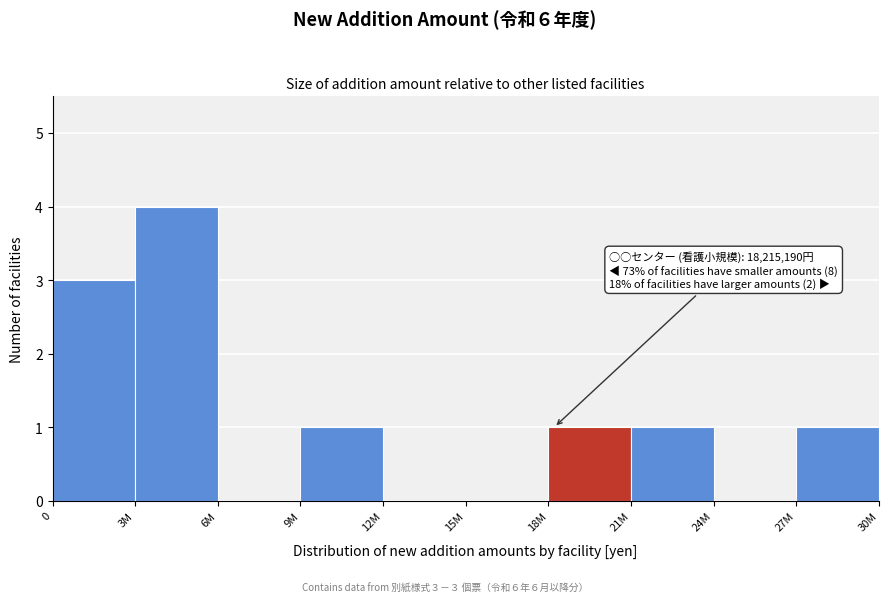

Reading right to left, list all the values displayed in this chart.

27M=1	24M=0	21M=1	18M=1	15M=0	12M=0	9M=1	6M=0	3M=4	0=3